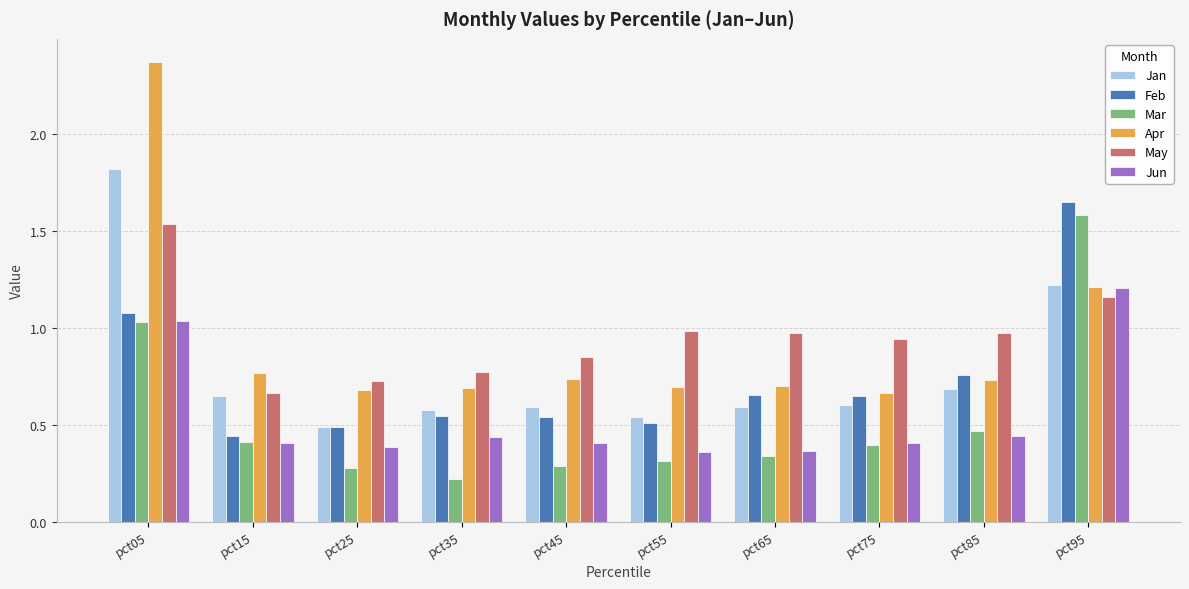

Which series changed the most between pct15 and pct55?

May